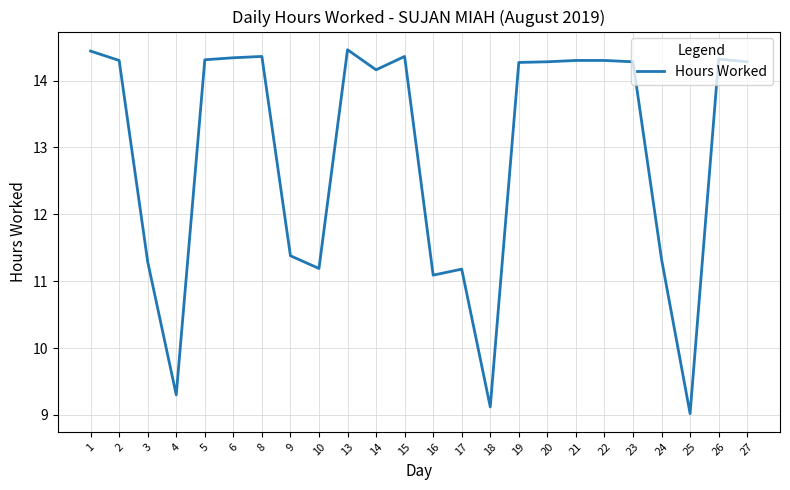

At which category does the chart reach its minimum across all series?

25